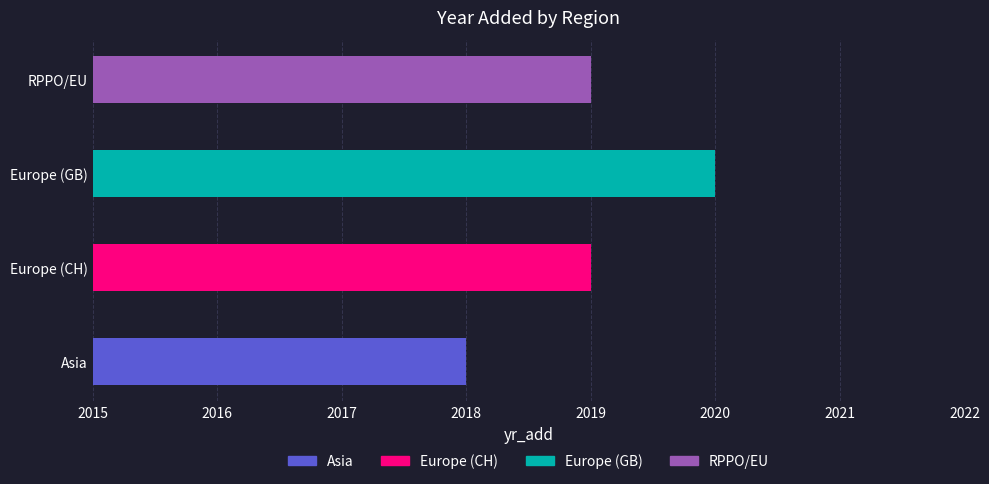

The chart shows a value of 2019 at RPPO/EU. True or false?

True